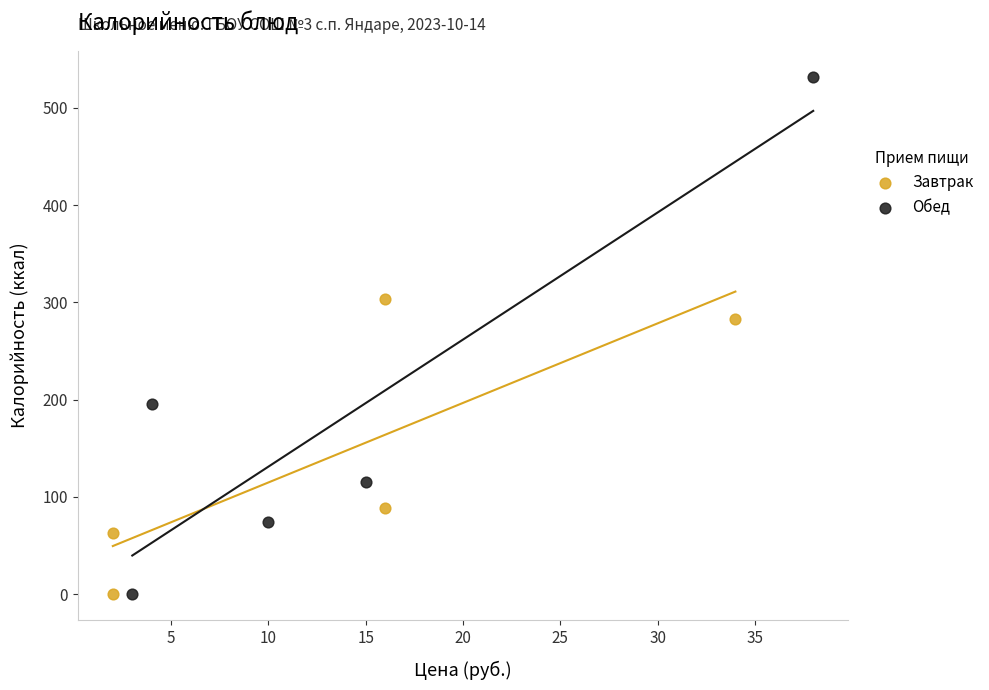

Which series has the widest spread of Y values?

Обед